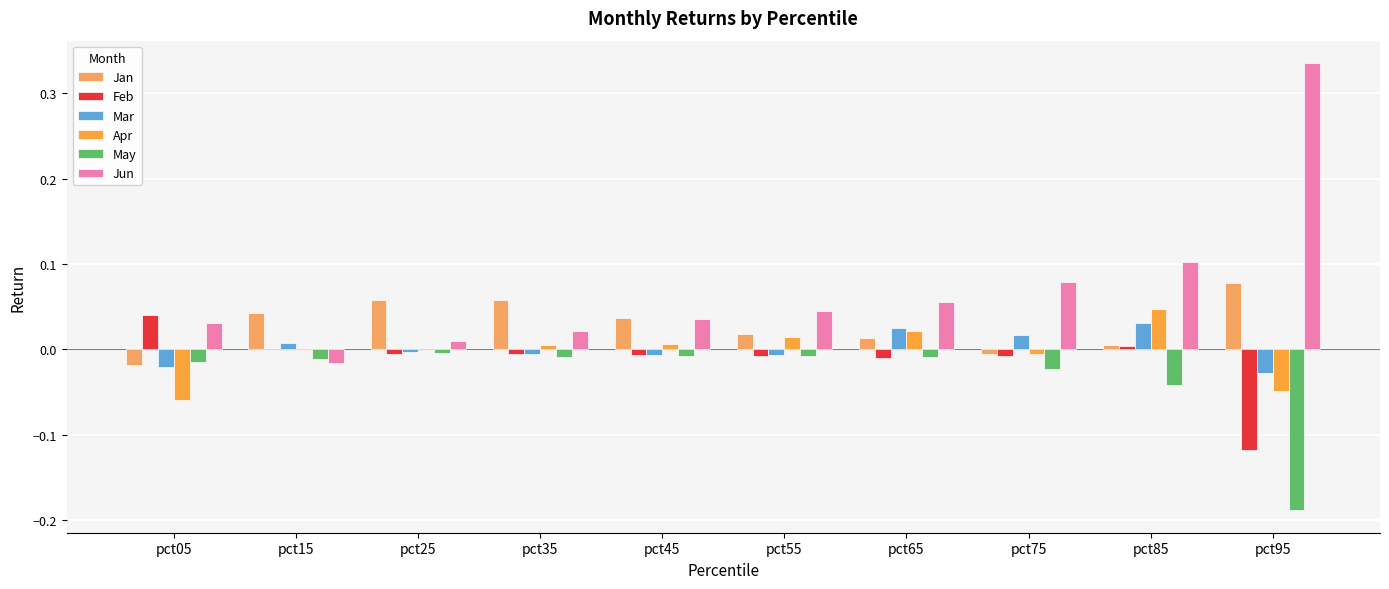

At which category is the sum across all series the highest?

pct85